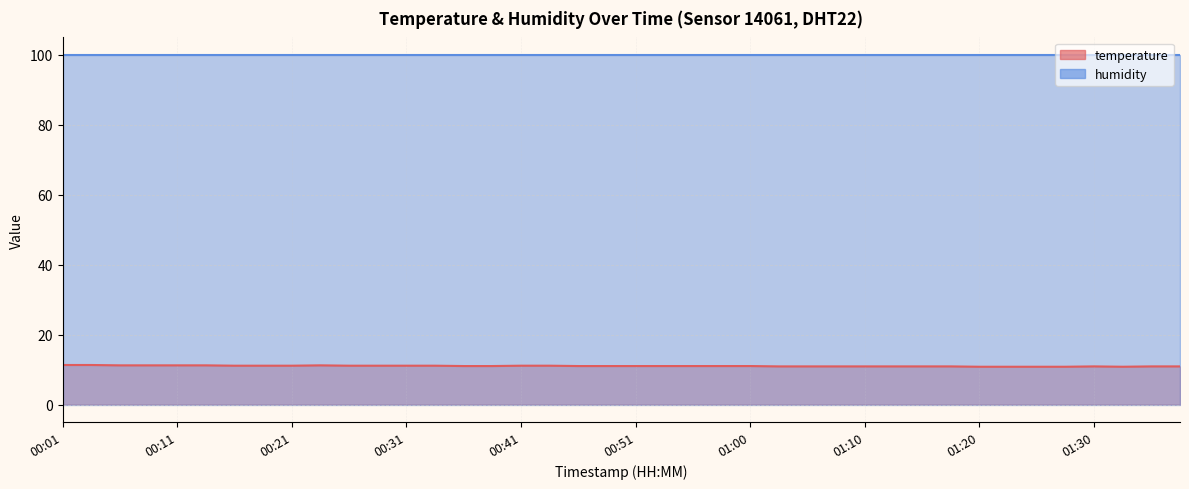

What is the difference between the maximum and minimum values?

0.5